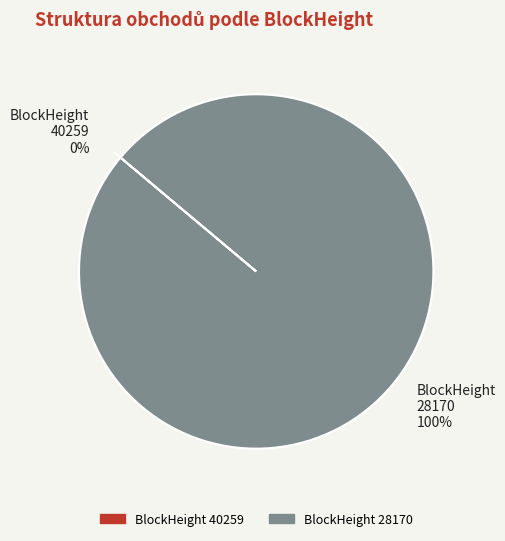

Between 28170 and 40259, which is larger?

28170